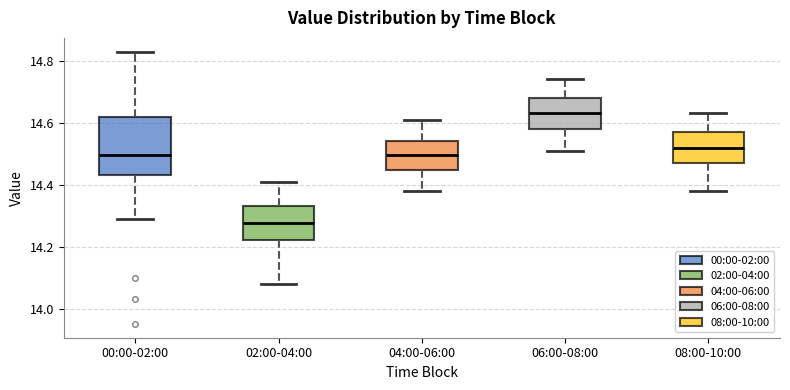

Where does the lower whisker of the box for 00:00-02:00 end on the y-axis? The values are not printed on the chart, so give them approximately, as read against the axis.

14.30